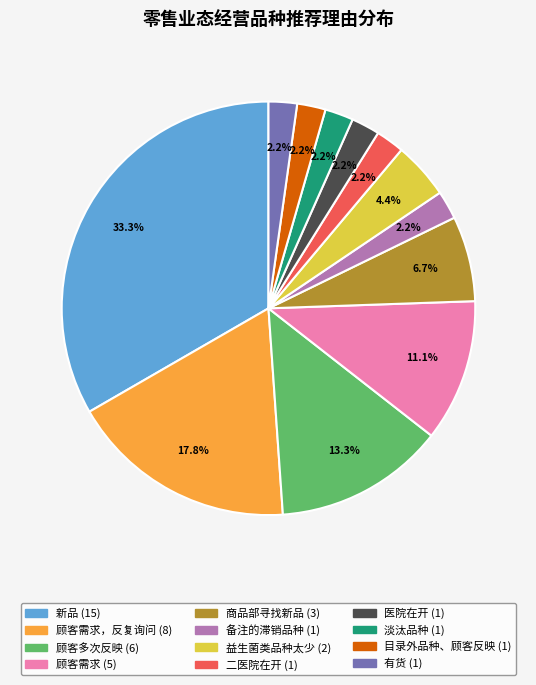

Is there a majority slice in this chart?

No